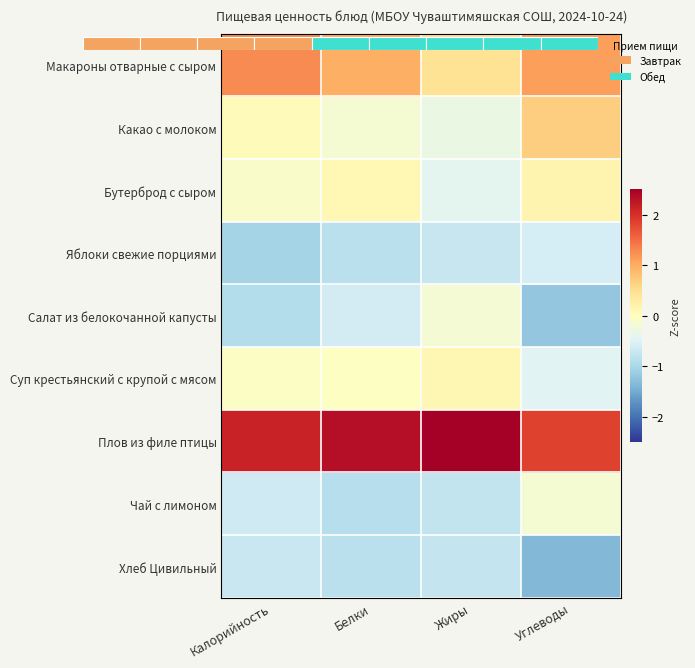

At how many categories does at least one series exceed 0?

4